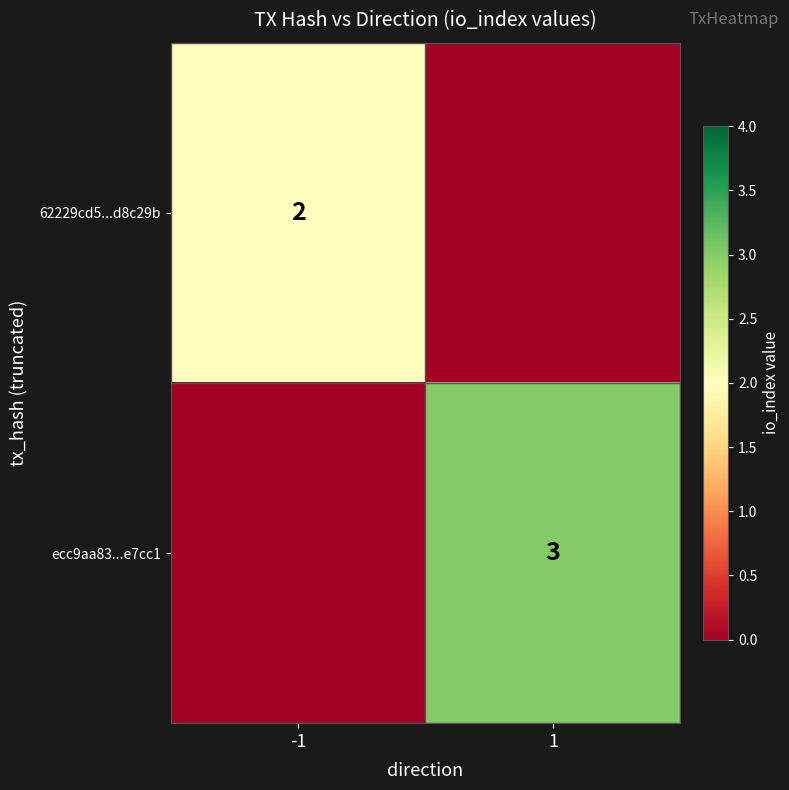

Is it true that ecc9aa83...e7cc1 equals 2 at 1?

False